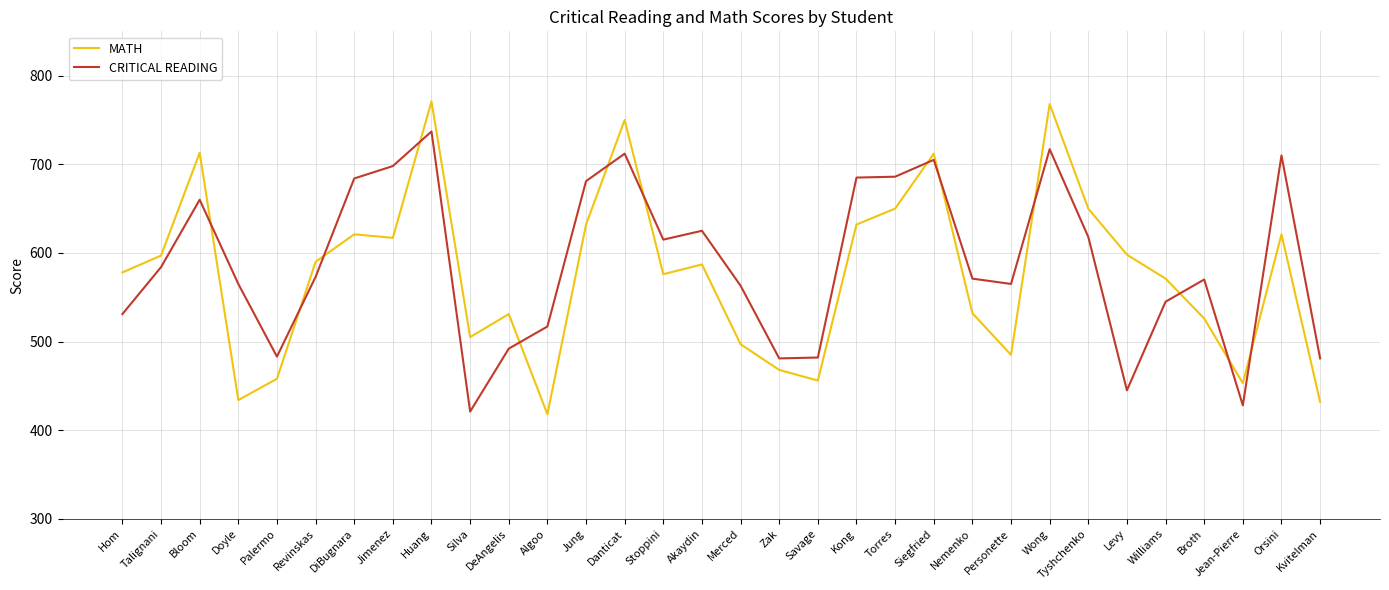

What is the minimum value shown in the chart?

418